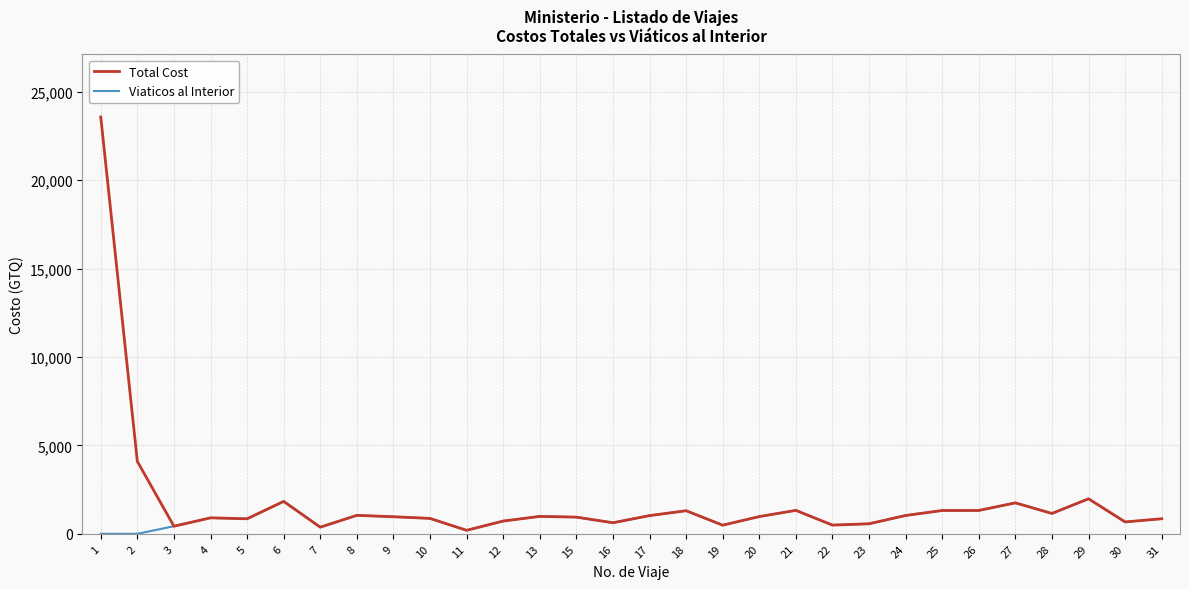

What are all the series names shown in the legend?

Total Cost, Viaticos al Interior